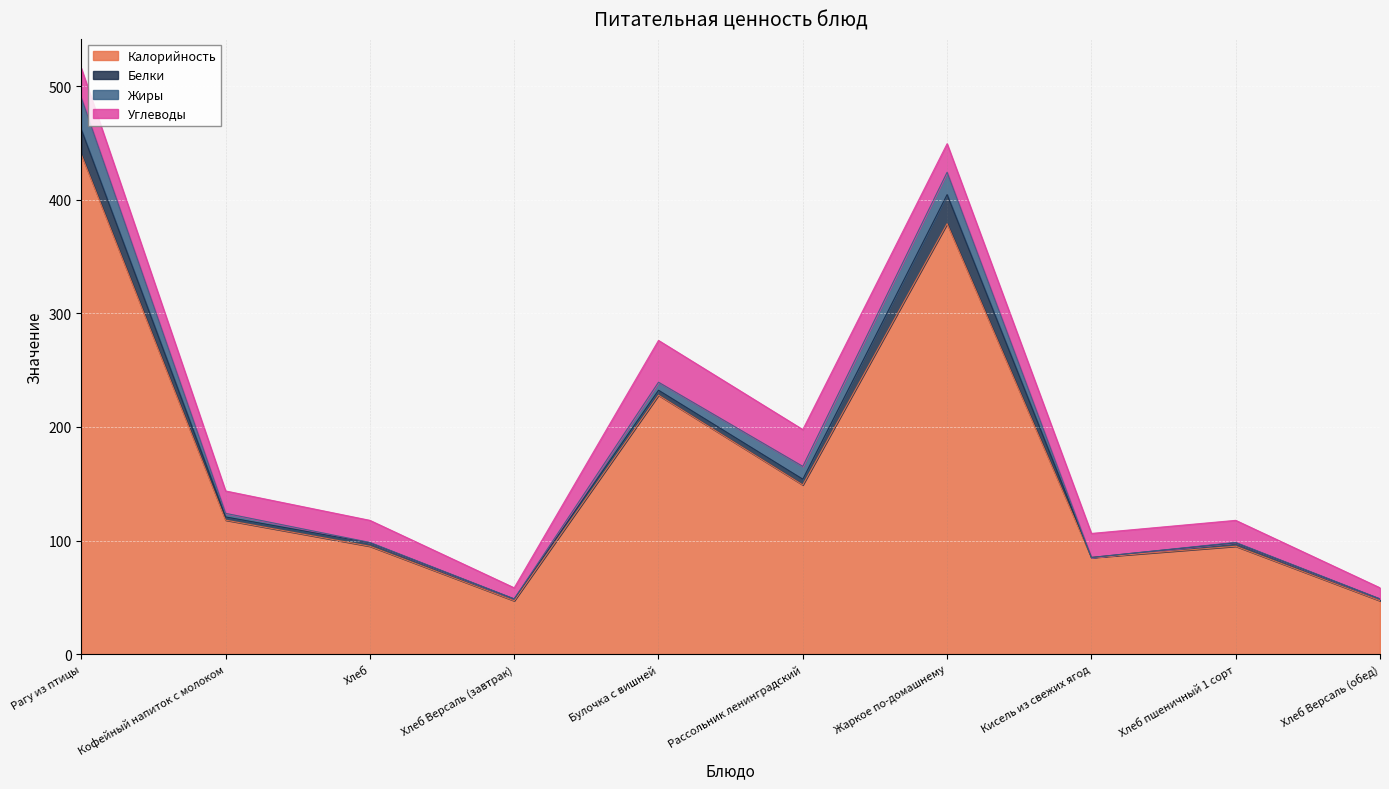

What is the label of the 6th point from the right?

Булочка с вишней